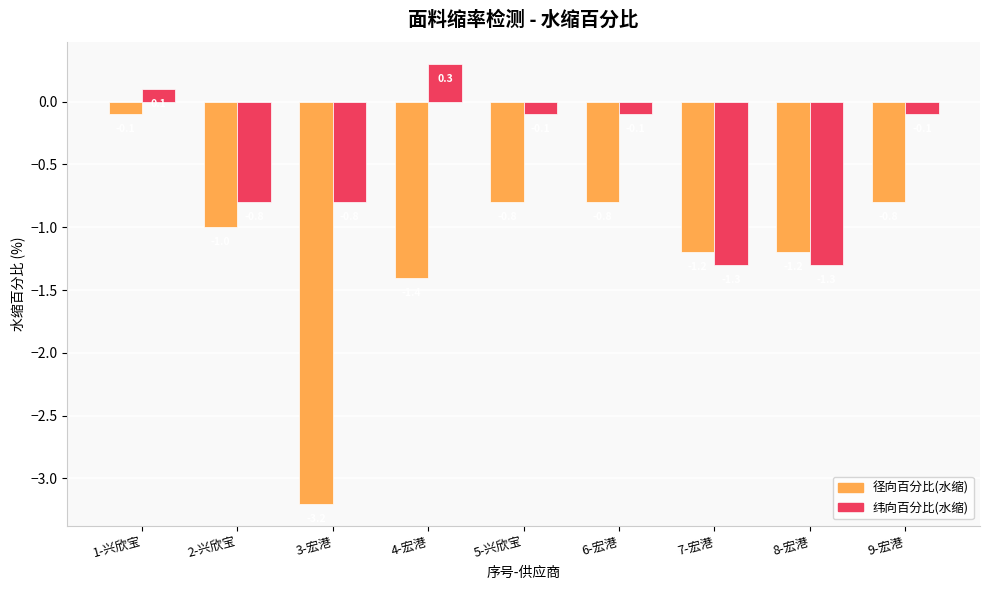

What is the value of the 径向百分比(水缩) bar at the 1st from the left?

-0.1